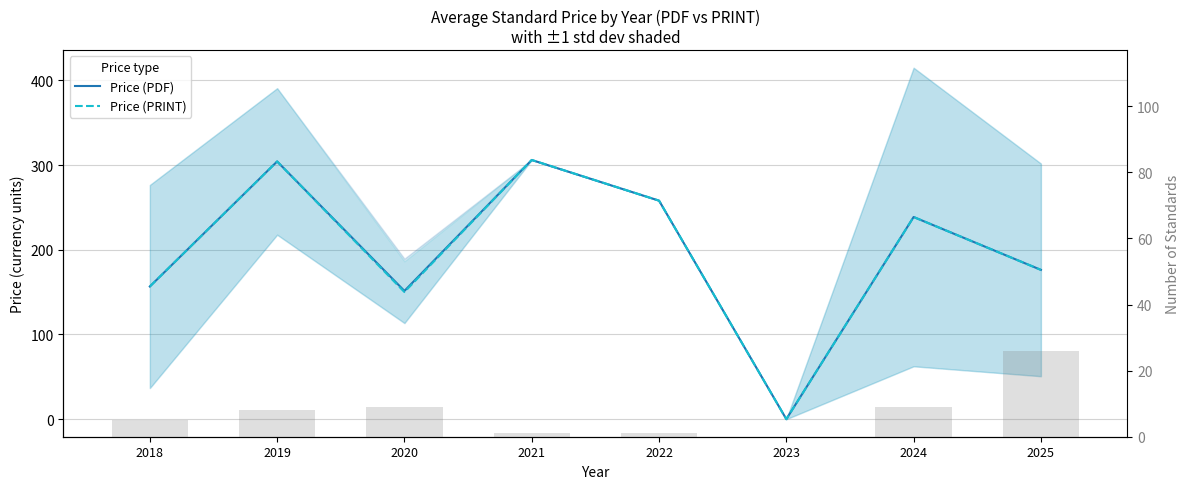

Between 2023 and 2025, which is larger?

2025